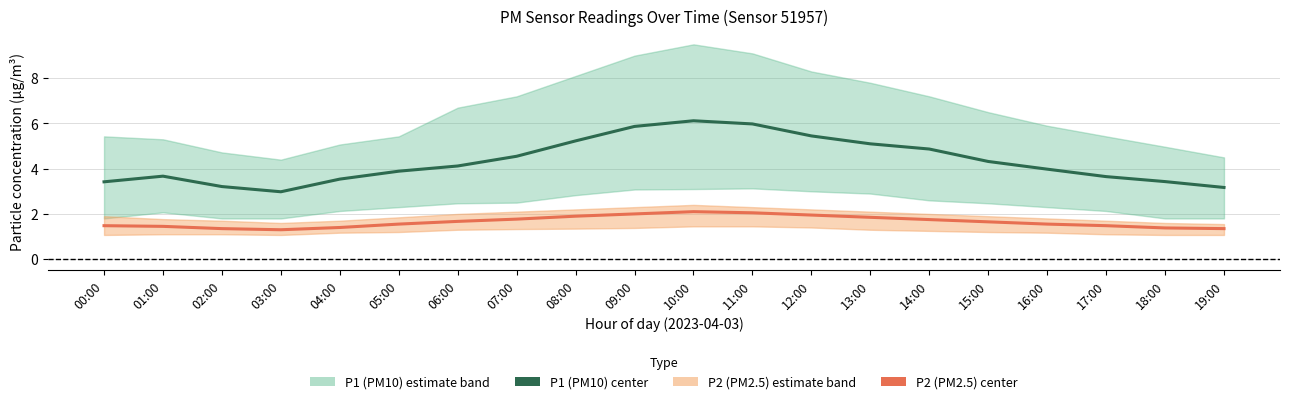

Reading right to left, extract all data points from this chart.

P1 (PM10) center: 19:00=3.2	18:00=3.4	17:00=3.6	16:00=4.0	15:00=4.3	14:00=4.9	13:00=5.1	12:00=5.5	11:00=6.0	10:00=6.1	09:00=5.9	08:00=5.2	07:00=4.5	06:00=4.1	05:00=3.9	04:00=3.5	03:00=3.0	02:00=3.2	01:00=3.7	00:00=3.4
P2 (PM2.5) center: 19:00=1.4	18:00=1.4	17:00=1.5	16:00=1.6	15:00=1.6	14:00=1.8	13:00=1.9	12:00=1.9	11:00=2.0	10:00=2.1	09:00=2.0	08:00=1.9	07:00=1.8	06:00=1.7	05:00=1.6	04:00=1.4	03:00=1.3	02:00=1.4	01:00=1.4	00:00=1.5